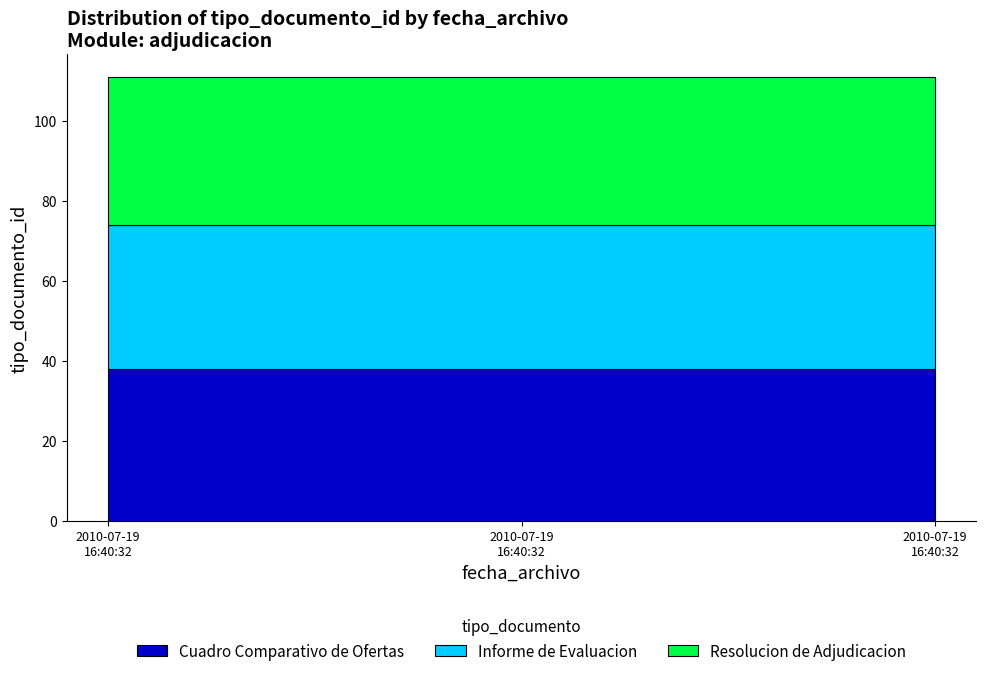

Is the value of Resolucion de Adjudicacion at 2010-07-19 16:40:32 greater than the value of Cuadro Comparativo de Ofertas at 2010-07-19 16:40:32?

No